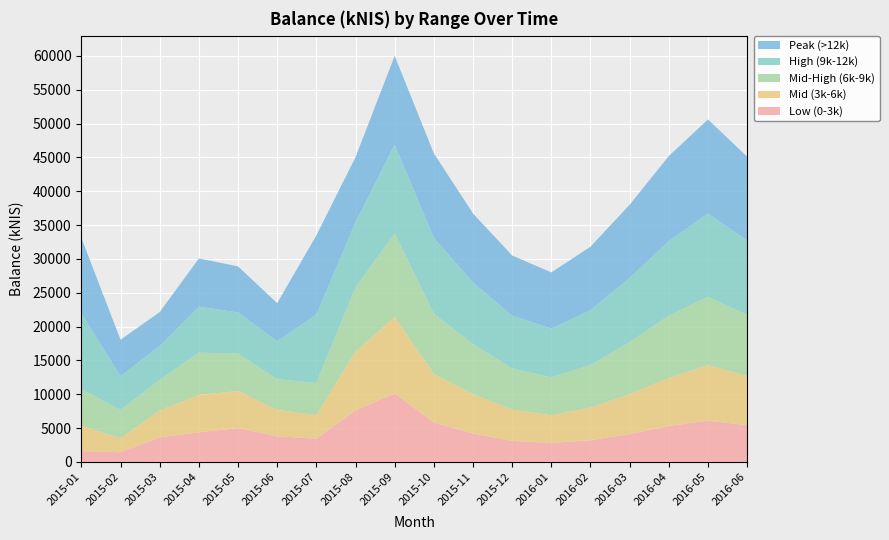

Reading left to right, what are all the values shown in this chart?

Low (0-3k): 2015-01=1593.9	2015-02=1423.5	2015-03=3615.2	2015-04=4370.1	2015-05=4994.4	2015-06=3784.6	2015-07=3435.3	2015-08=7598.4	2015-09=10125.6	2015-10=5800.0	2015-11=4200.0	2015-12=3100.0	2016-01=2800.0	2016-02=3200.0	2016-03=4100.0	2016-04=5300.0	2016-05=6100.0	2016-06=5400.0
Mid (3k-6k): 2015-01=3748.1	2015-02=2047.1	2015-03=3985.3	2015-04=5529.2	2015-05=5479.9	2015-06=3900.9	2015-07=3468.8	2015-08=8692.1	2015-09=11272.9	2015-10=7200.0	2015-11=5800.0	2015-12=4600.0	2016-01=4100.0	2016-02=4800.0	2016-03=5900.0	2016-04=7100.0	2016-05=8200.0	2016-06=7300.0
Mid-High (6k-9k): 2015-01=5380.1	2015-02=4193.4	2015-03=4527.1	2015-04=6235.1	2015-05=5534.3	2015-06=4527.6	2015-07=4741.9	2015-08=9483.0	2015-09=12368.4	2015-10=8900.0	2015-11=7400.0	2015-12=6100.0	2016-01=5600.0	2016-02=6300.0	2016-03=7700.0	2016-04=9200.0	2016-05=10100.0	2016-06=9000.0
High (9k-12k): 2015-01=11188.5	2015-02=5002.2	2015-03=5002.2	2015-04=6806.5	2015-05=6074.7	2015-06=5619.7	2015-07=10109.3	2015-08=9625.6	2015-09=13109.8	2015-10=11200.0	2015-11=9100.0	2015-12=7800.0	2016-01=7200.0	2016-02=8100.0	2016-03=9500.0	2016-04=11000.0	2016-05=12300.0	2016-06=11000.0
Peak (>12k): 2015-01=11188.5	2015-02=5380.1	2015-03=5002.2	2015-04=7114.8	2015-05=6806.5	2015-06=5619.7	2015-07=11710.9	2015-08=9625.6	2015-09=13109.8	2015-10=12500.0	2015-11=10200.0	2015-12=8900.0	2016-01=8300.0	2016-02=9400.0	2016-03=10800.0	2016-04=12600.0	2016-05=13900.0	2016-06=12400.0